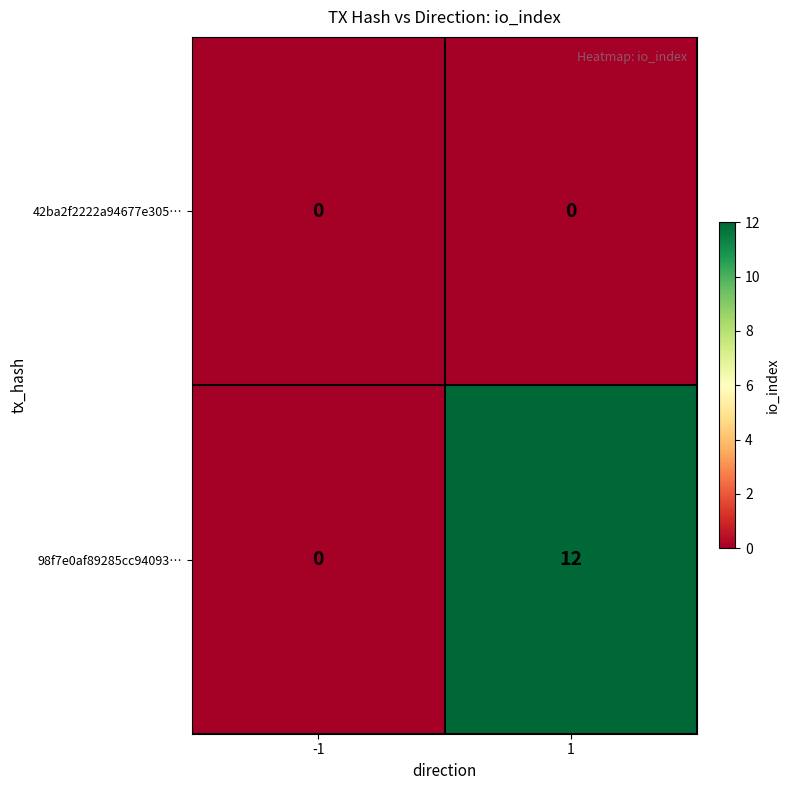

Which series has the widest spread of values?

98f7e0af89285cc94093…